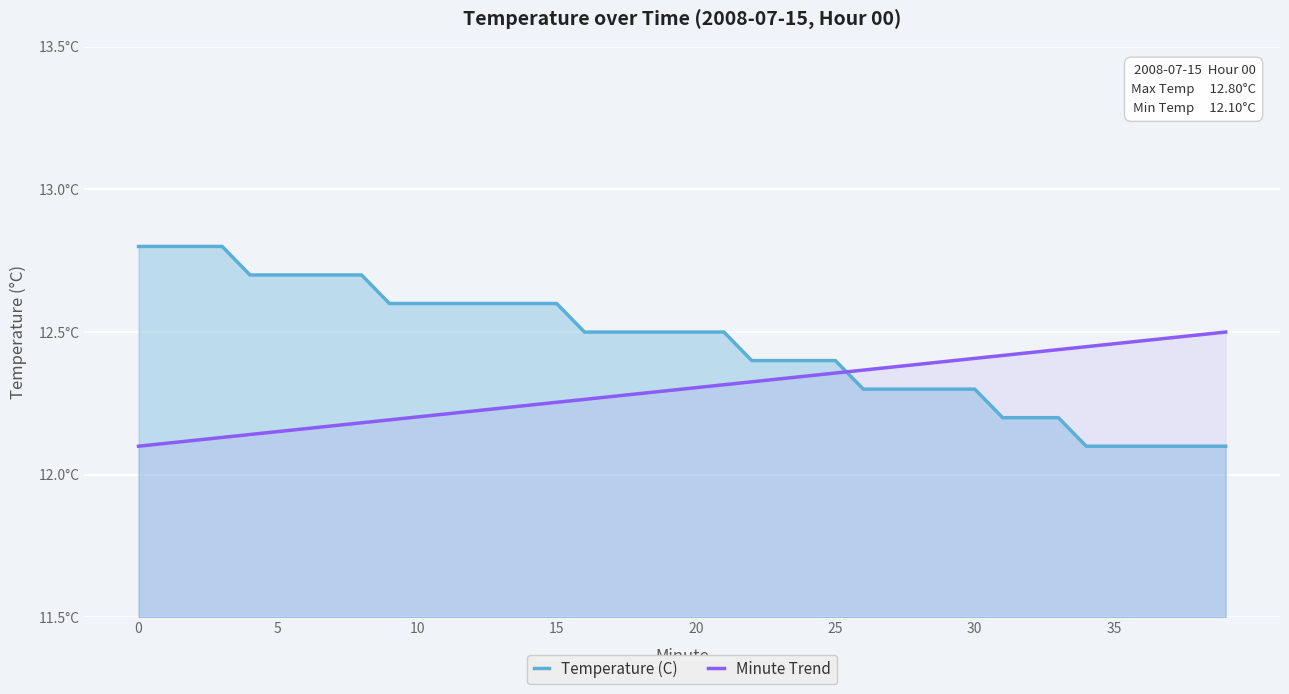

At 11, list the series in order from largest to smallest.

Temperature (C), Minute Trend